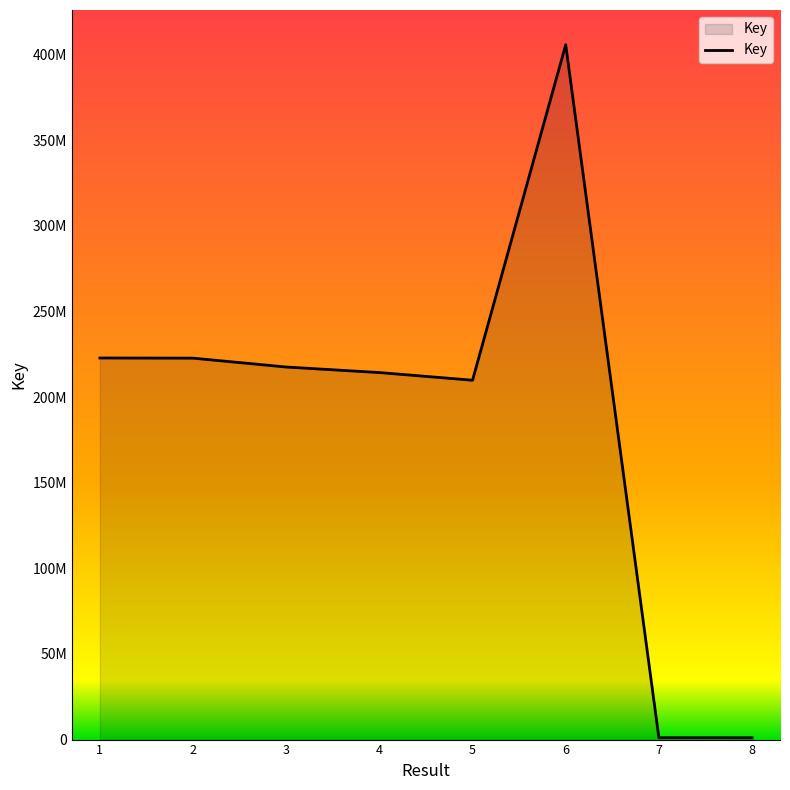

Does the chart display data point markers on the line(s)?

No